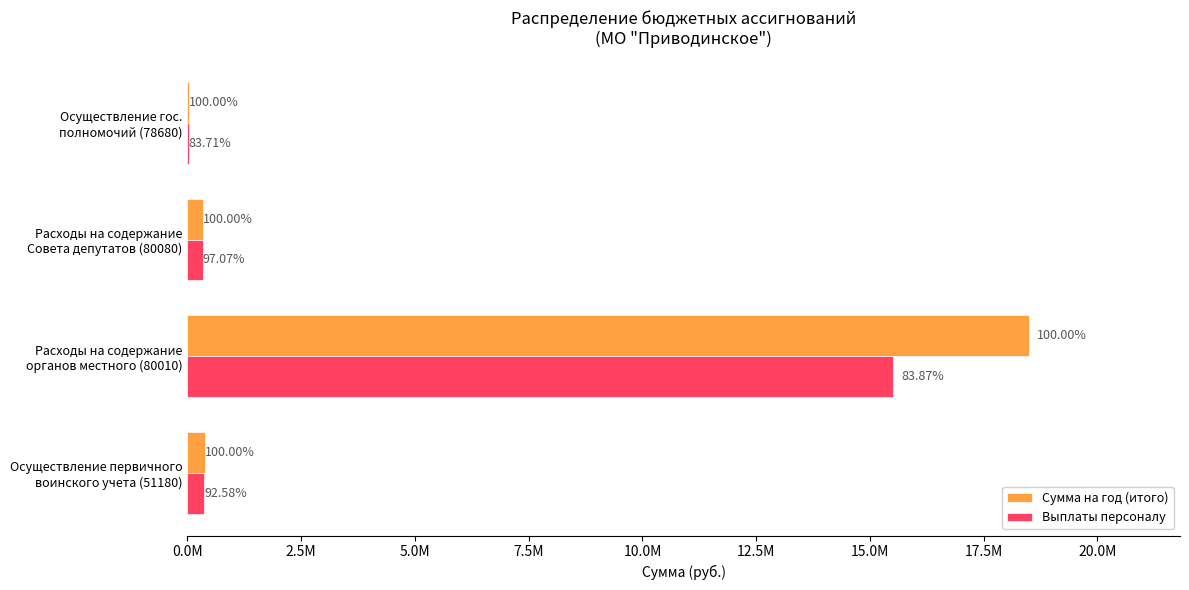

What are all the series names shown in the legend?

Сумма на год (итого), Выплаты персоналу